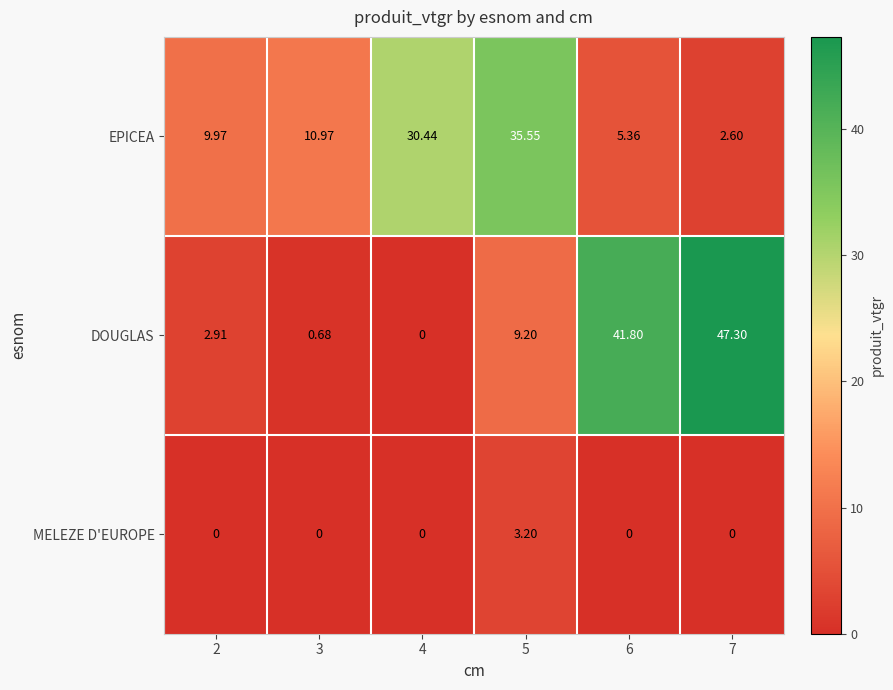

Which series has the largest total across all categories?

DOUGLAS